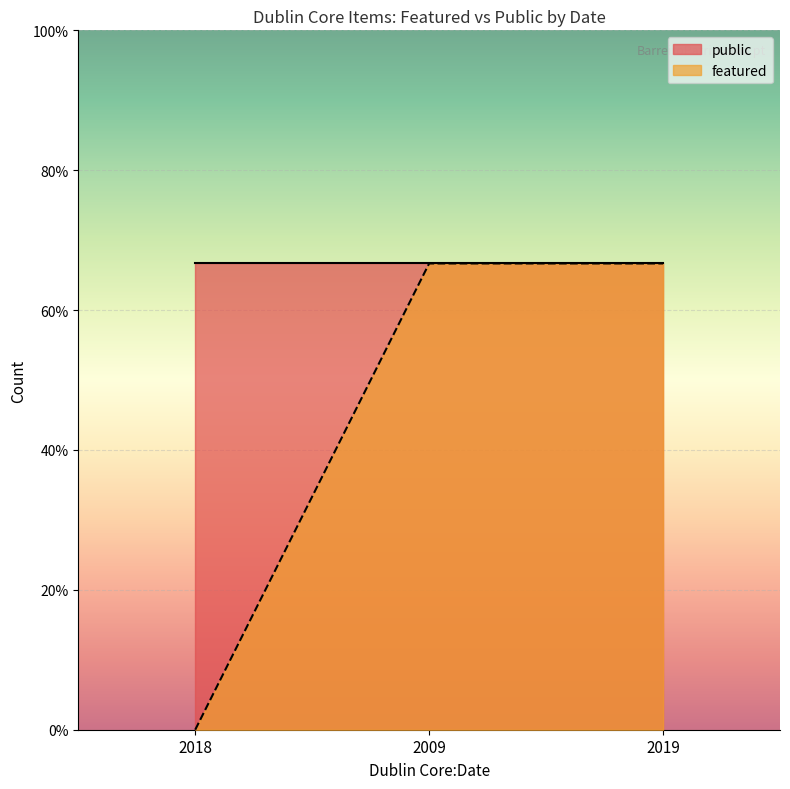

What is the value of the 2nd point from the left?

1